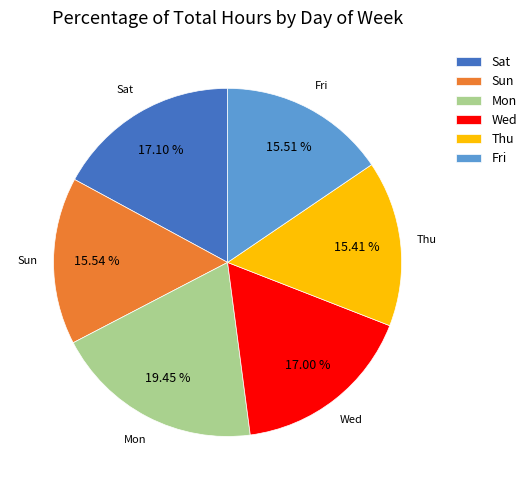

Which has a higher value, Wed or Fri?

Wed